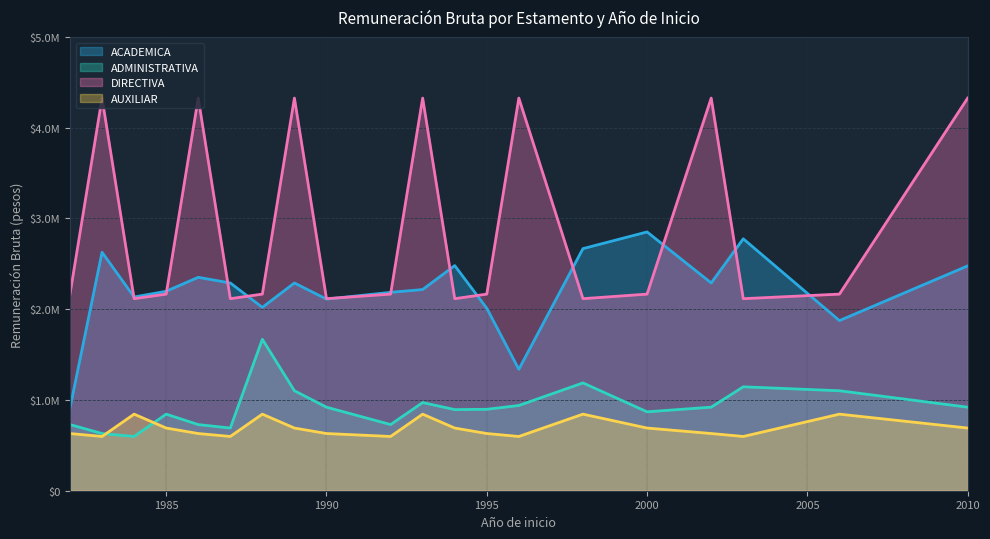

Which series has the widest spread of values?

DIRECTIVA